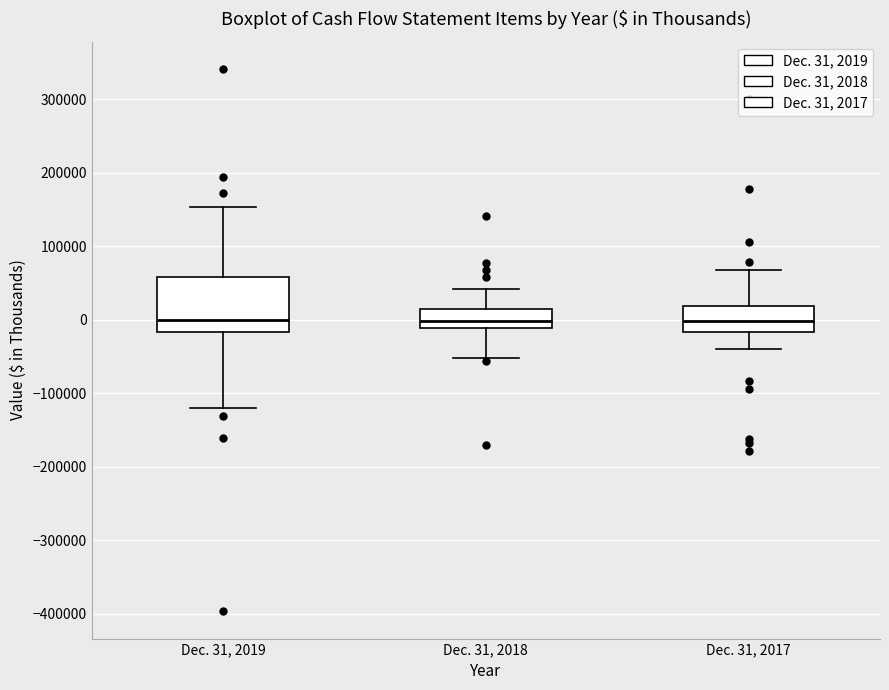

Reading left to right, read every box against the y-axis: the position of its median line, the range the box covers, and the ends of its whiskers. The values are not printed on the chart, so give them approximately, as read against the axis.

Dec. 31, 2019: median 0, box -20000 to 60000, whiskers -120000 to 150000
Dec. 31, 2018: median 0, box -10000 to 20000, whiskers -50000 to 40000
Dec. 31, 2017: median 0, box -20000 to 20000, whiskers -40000 to 70000